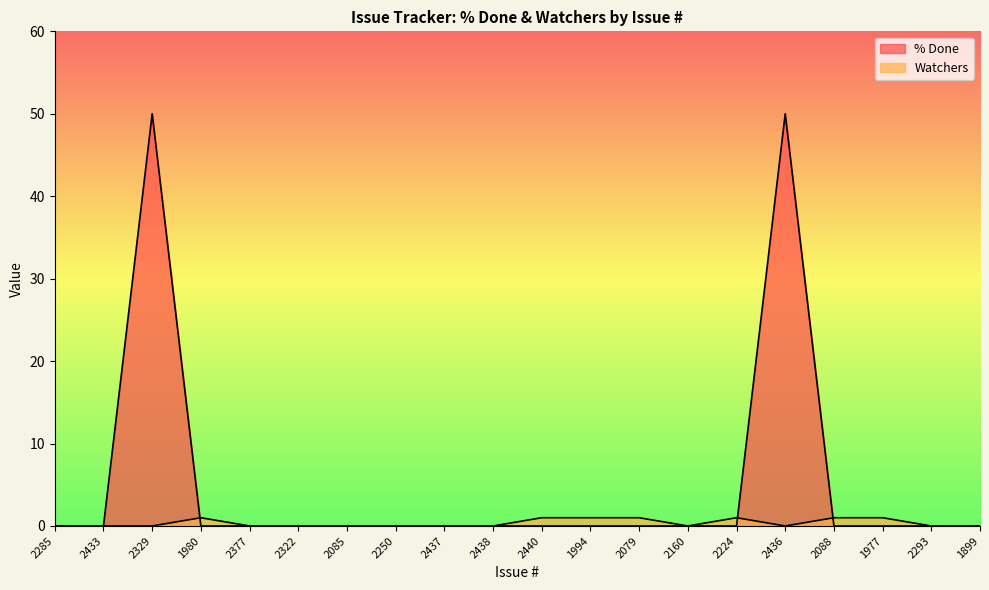

Rank the series by their maximum value, from lowest to highest.

Watchers, % Done